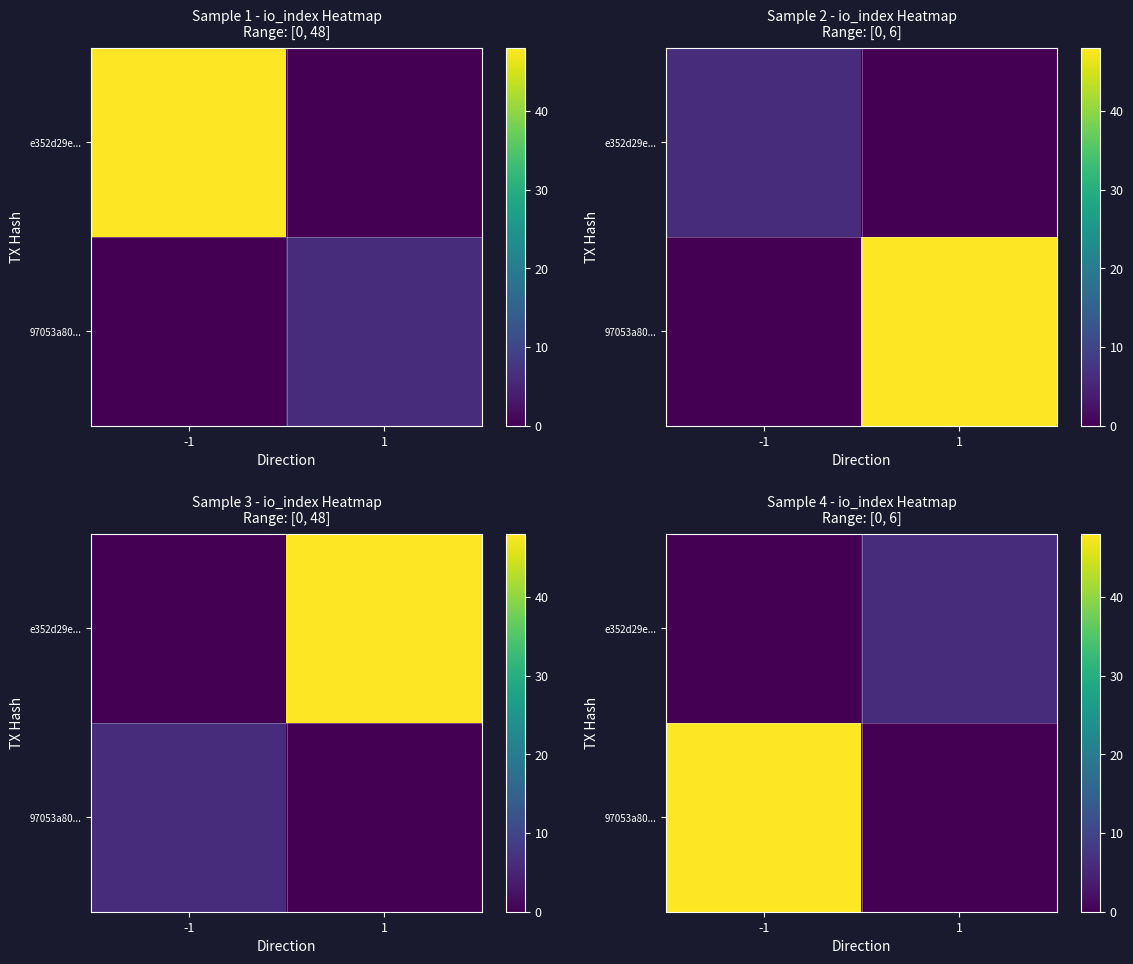

What is the average value of the 97053a80... series?

24